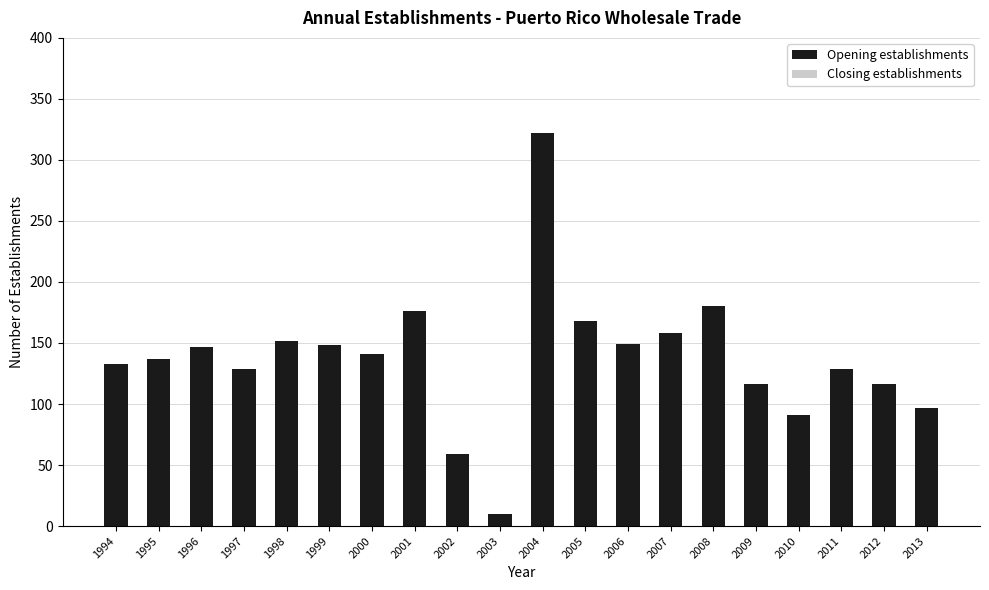

What is the change in value from 2010 to 2011?

+38